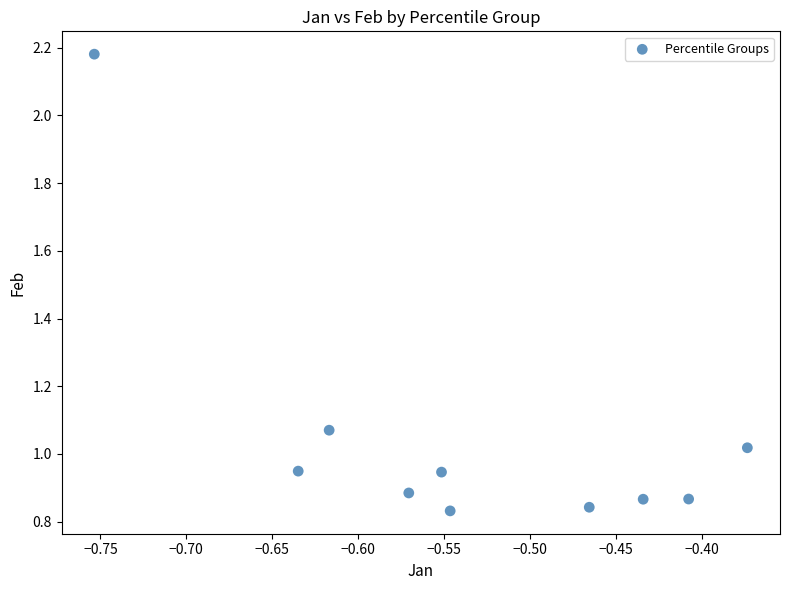

What is the range of Y values (max minus min)?

1.3